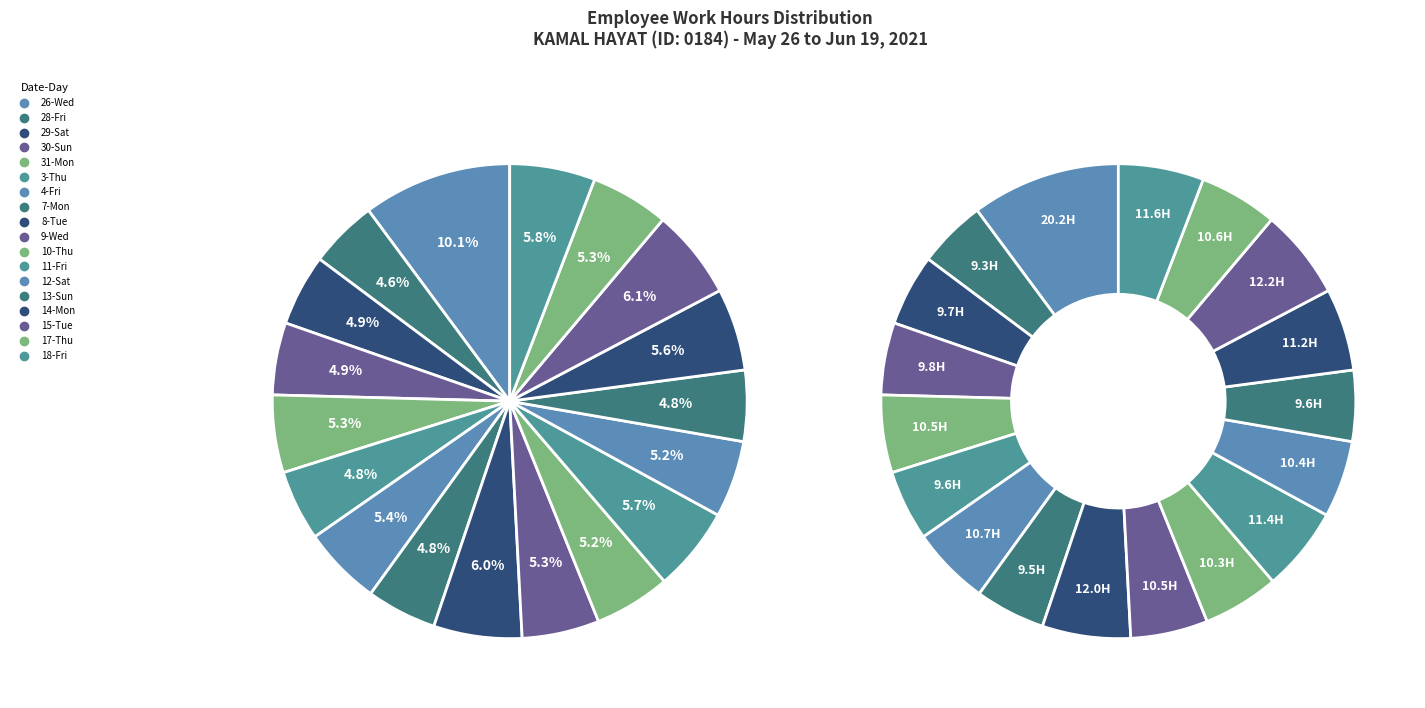

Rank the categories by value from highest to lowest.

26-Wed, 15-Tue, 8-Tue, 18-Fri, 11-Fri, 14-Mon, 4-Fri, 17-Thu, 31-Mon, 9-Wed, 12-Sat, 10-Thu, 30-Sun, 29-Sat, 13-Sun, 3-Thu, 7-Mon, 28-Fri